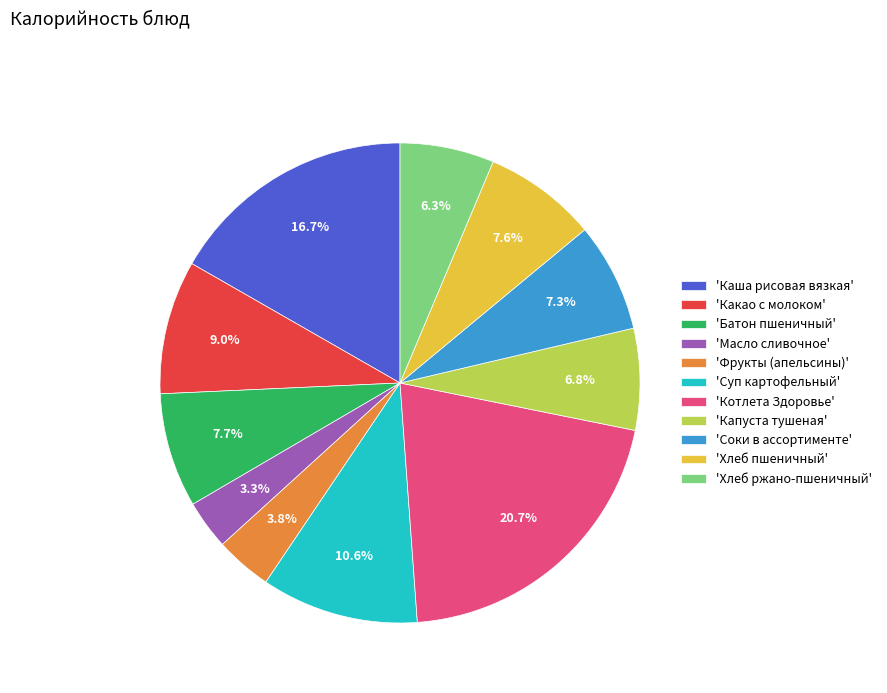

What portion of the pie excludes 'Хлеб ржано-пшеничный'?

93.7%